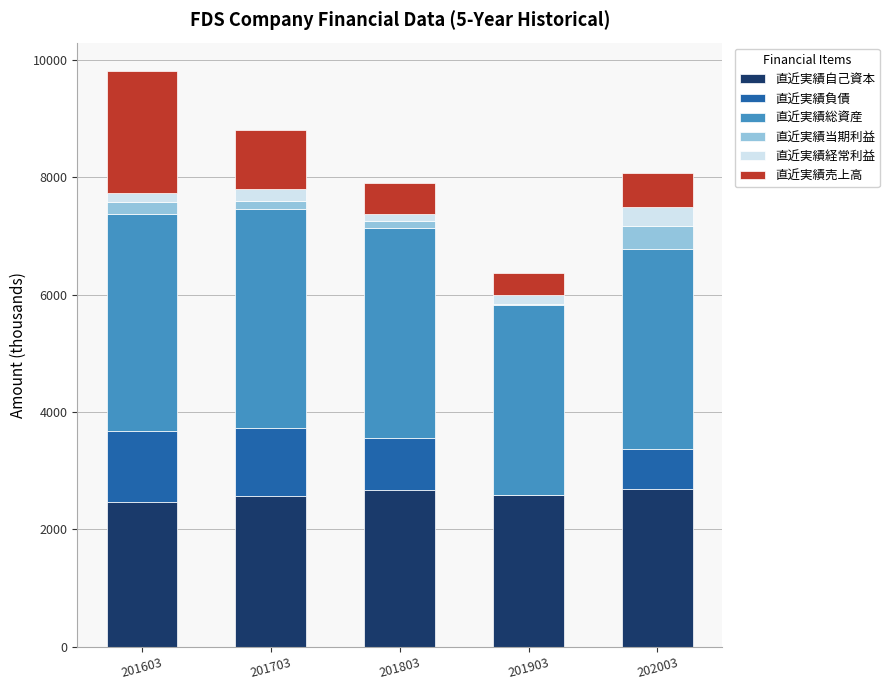

What is the maximum value for 直近実績自己資本?

2693.2